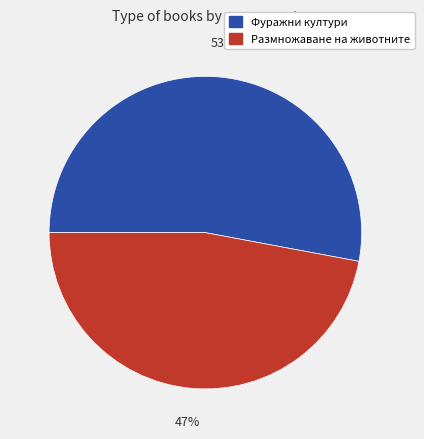

Is it true that Фуражни култури is 39% of the pie?

False